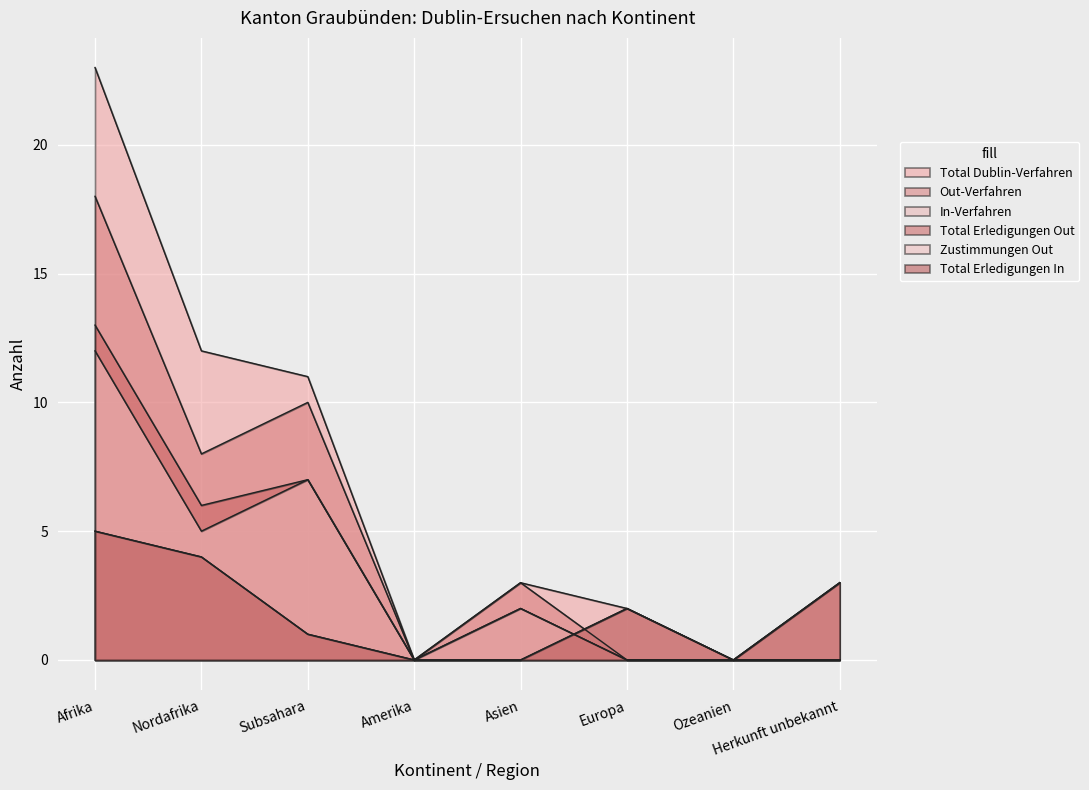

How many intersections are there between In-Verfahren and Out-Verfahren?

1